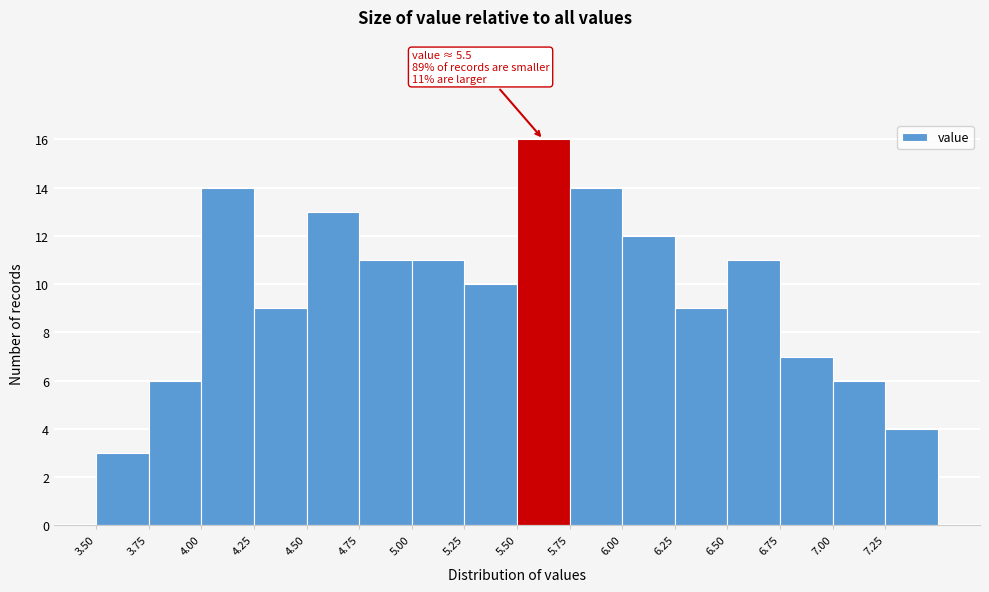

Over which range of the x-axis is the bar tallest?

5.50 to 5.75